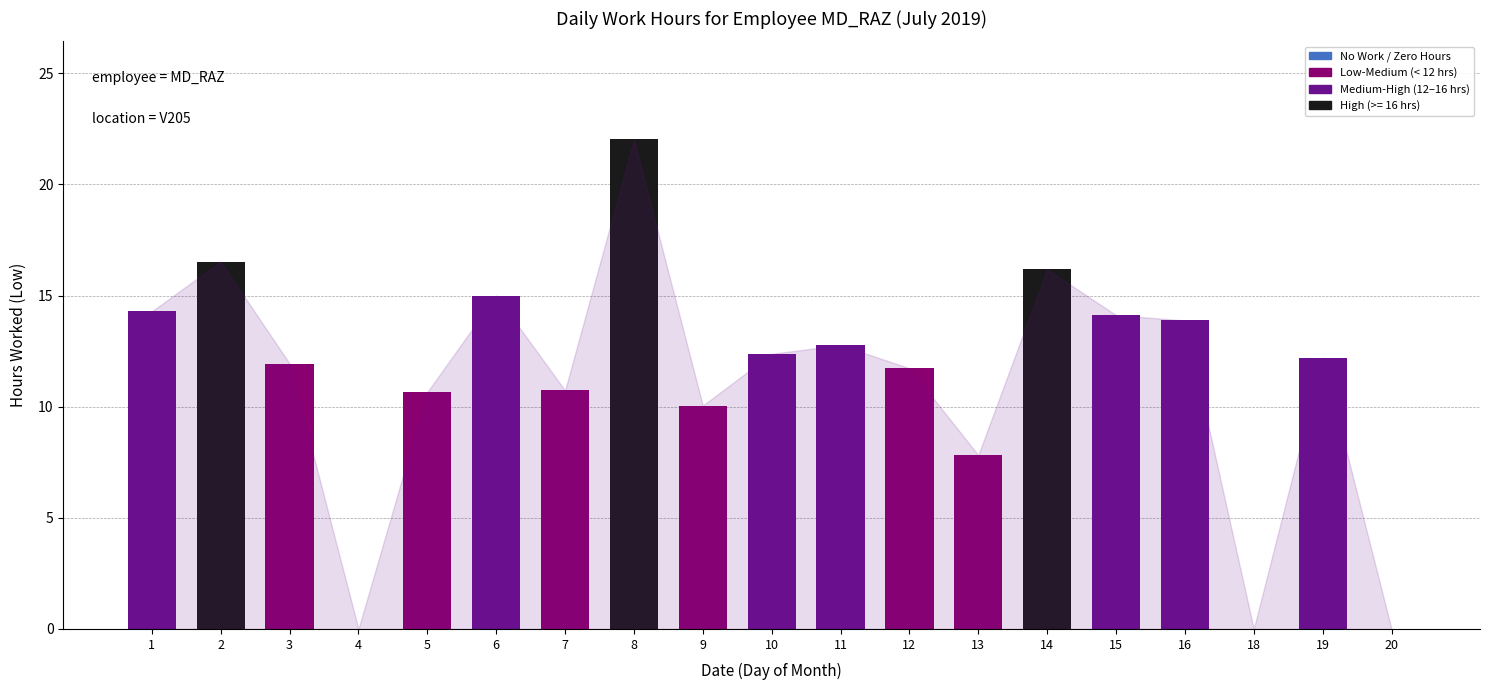

The value at 15 is 14.1. True or false?

True